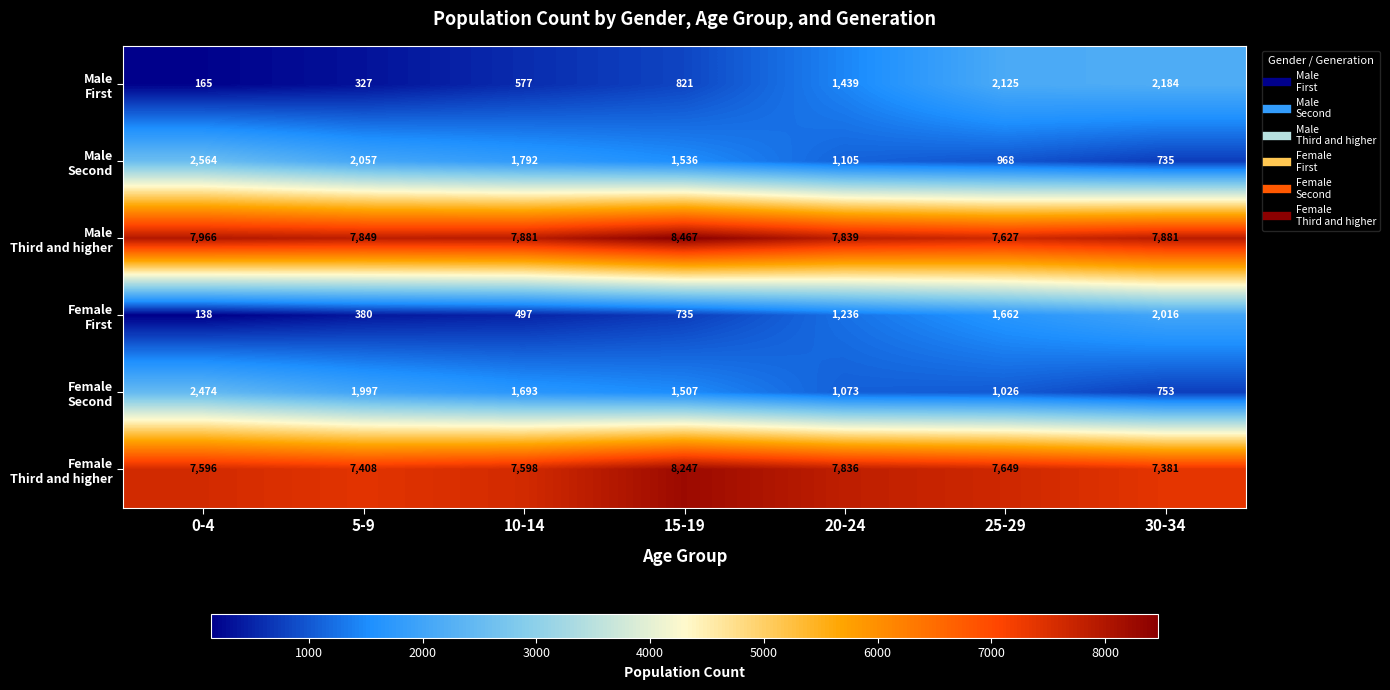

Which label corresponds to the largest value in the chart?

15-19